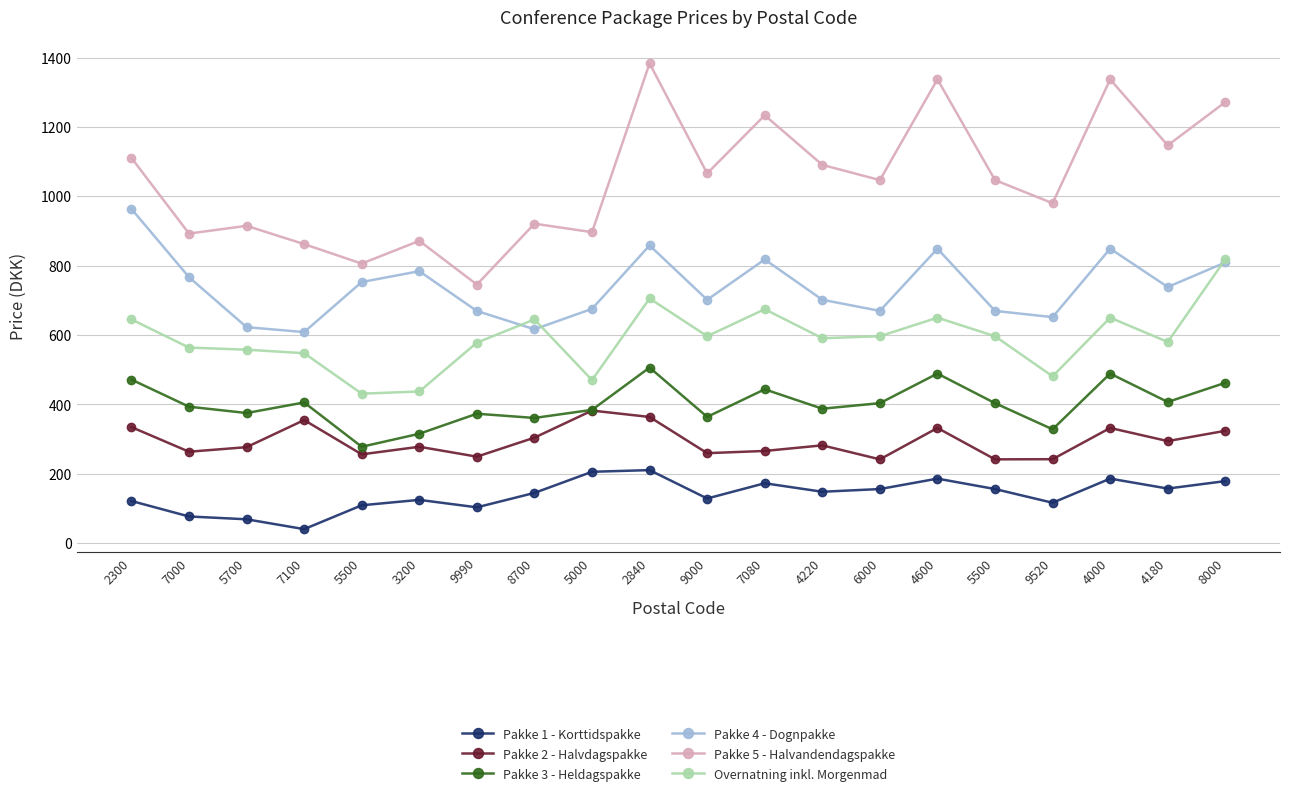

What are all the series names shown in the legend?

Pakke 1 - Korttidspakke, Pakke 2 - Halvdagspakke, Pakke 3 - Heldagspakke, Pakke 4 - Dognpakke, Pakke 5 - Halvandendagspakke, Overnatning inkl. Morgenmad